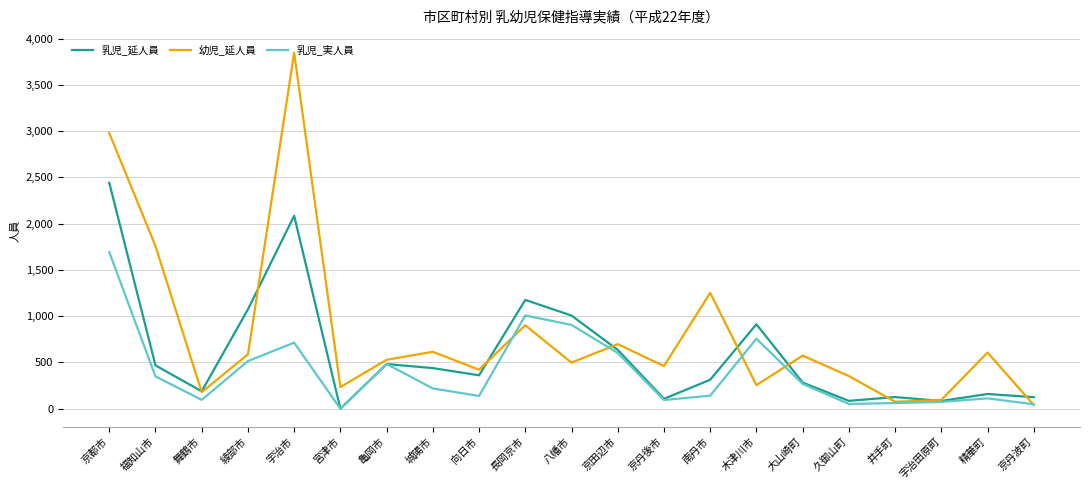

What is the total value across all series at 京丹後市?

662